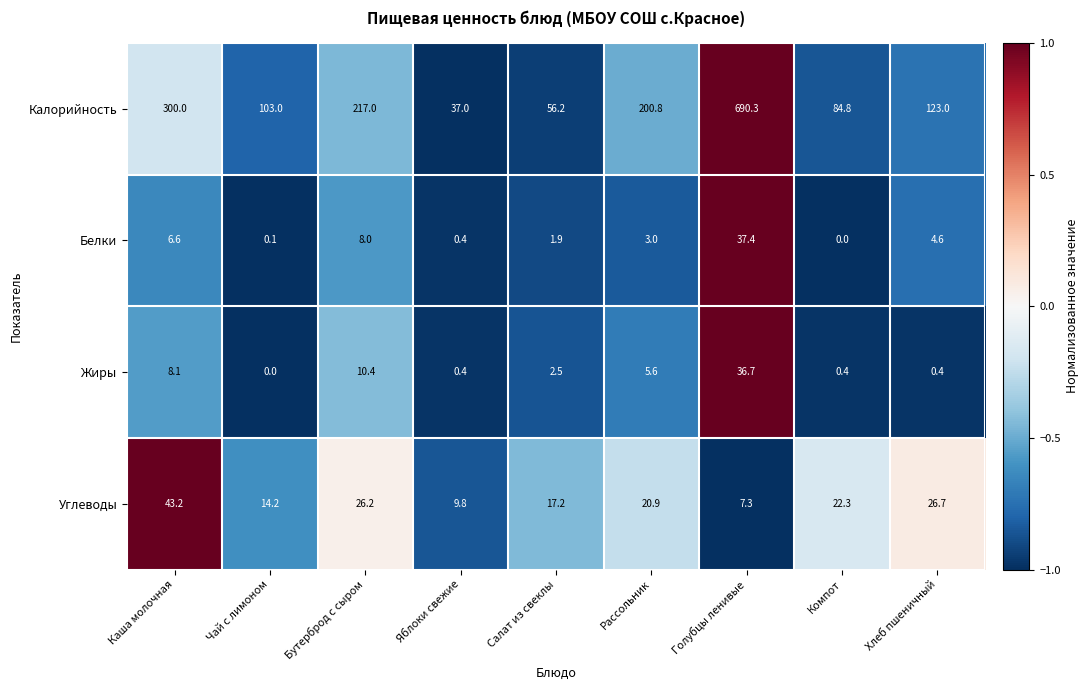

What is the difference between the maximum and minimum values in the Белки series?

37.4